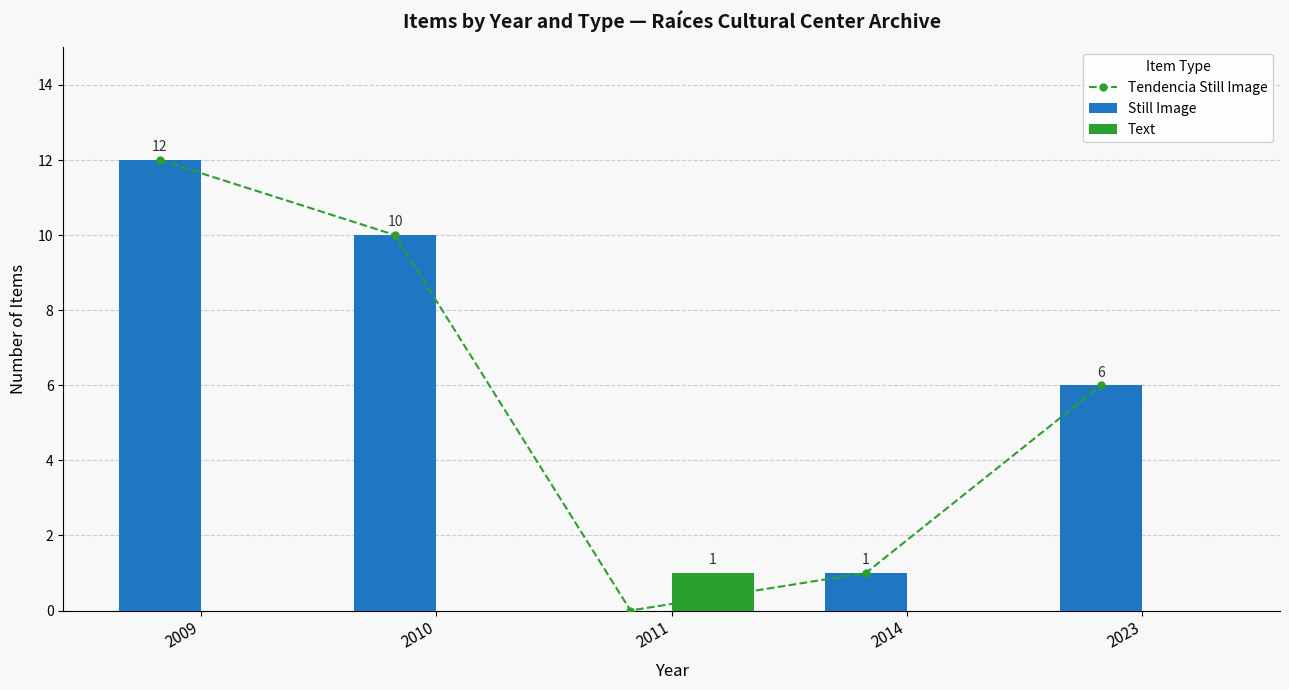

Which label corresponds to the largest value in the chart?

2009